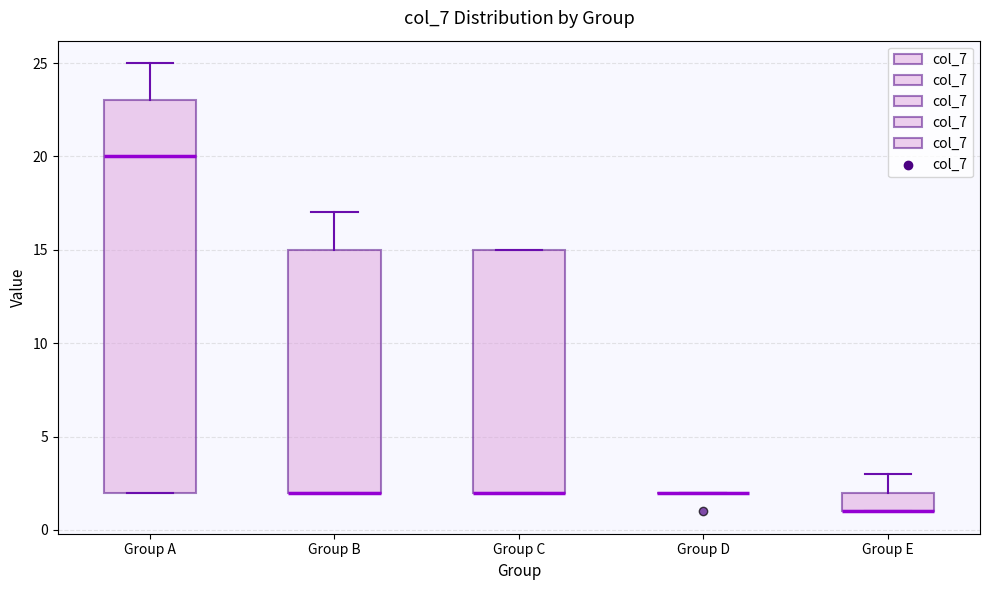

Reading left to right, read every box against the y-axis: the position of its median line, the range the box covers, and the ends of its whiskers. The values are not printed on the chart, so give them approximately, as read against the axis.

Group A: median 20, box 2 to 23, whiskers 2 to 25
Group B: median 2 (drawn on the box's lower edge), box 2 to 15, whiskers 2 to 17
Group C: median 2 (drawn on the box's lower edge), box 2 to 15, whiskers 2 to 15
Group D: box collapsed to a line at 2, whiskers 2 to 2
Group E: median 1 (drawn on the box's lower edge), box 1 to 2, whiskers 1 to 3